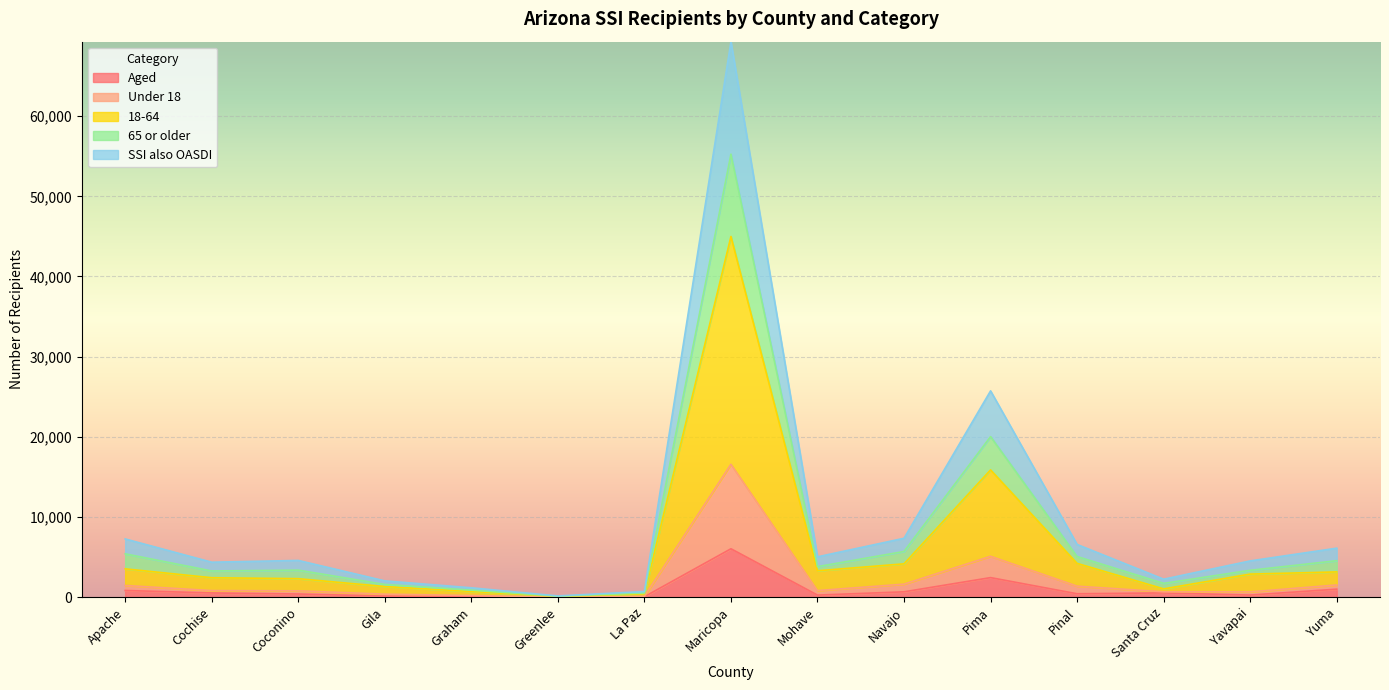

At which label does Aged reach its peak?

Maricopa